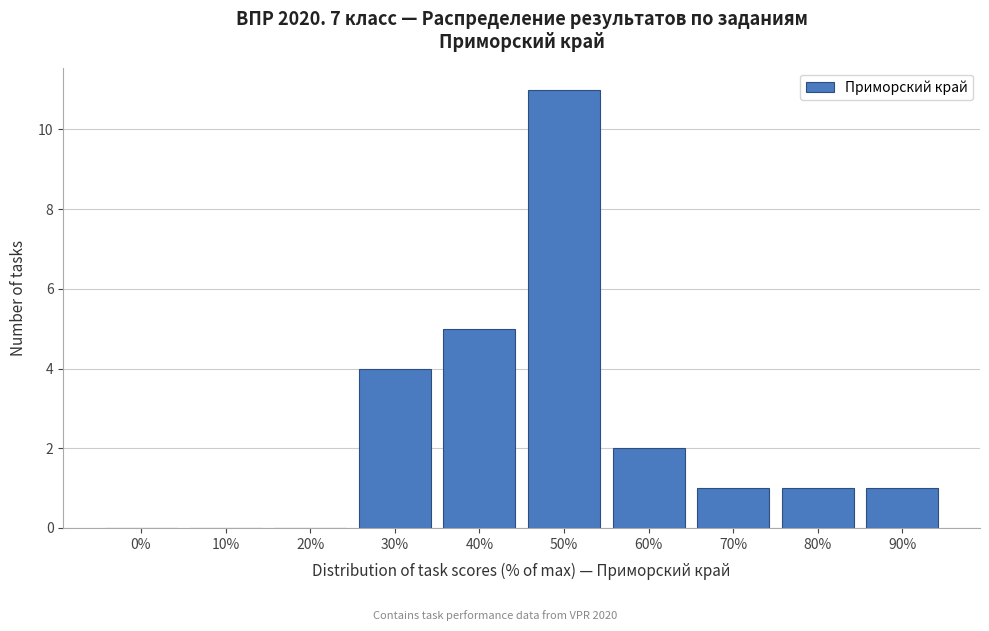

Reading right to left, what are all the values shown in this chart?

90%=1	80%=1	70%=1	60%=2	50%=11	40%=5	30%=4	20%=0	10%=0	0%=0